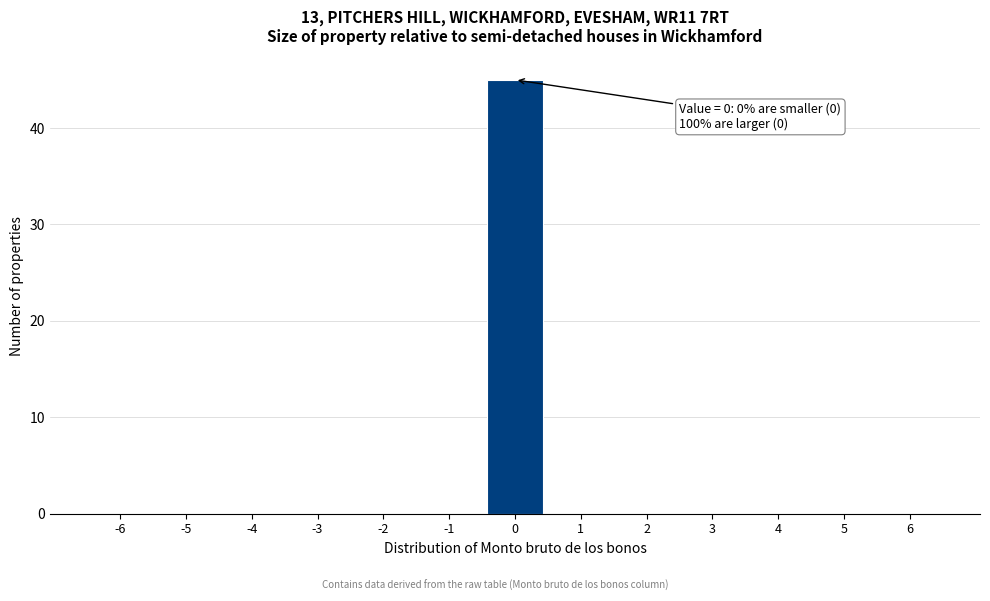

Reading left to right, what are all the values shown in this chart?

-6=0	-5=0	-4=0	-3=0	-2=0	-1=0	0=45	1=0	2=0	3=0	4=0	5=0	6=0